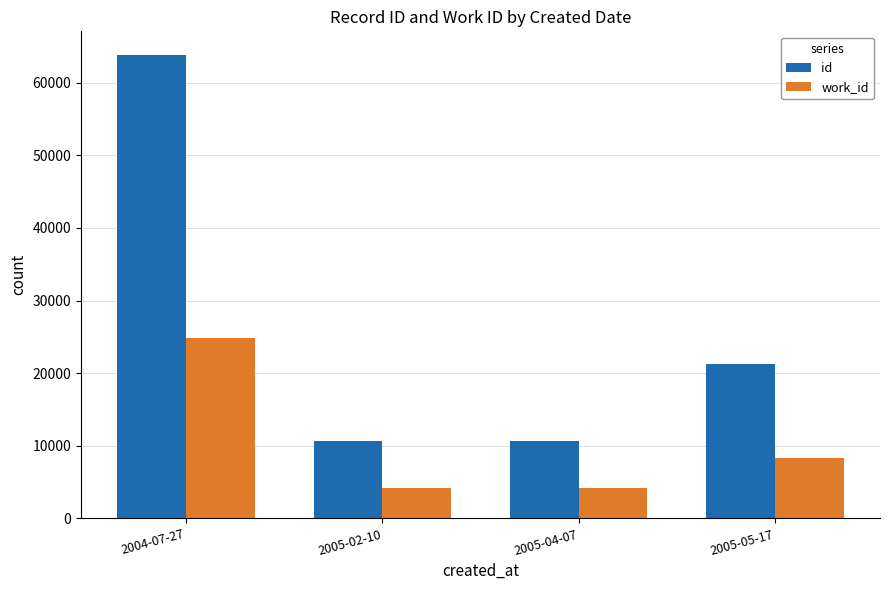

At how many categories does at least one series exceed 21795?

1